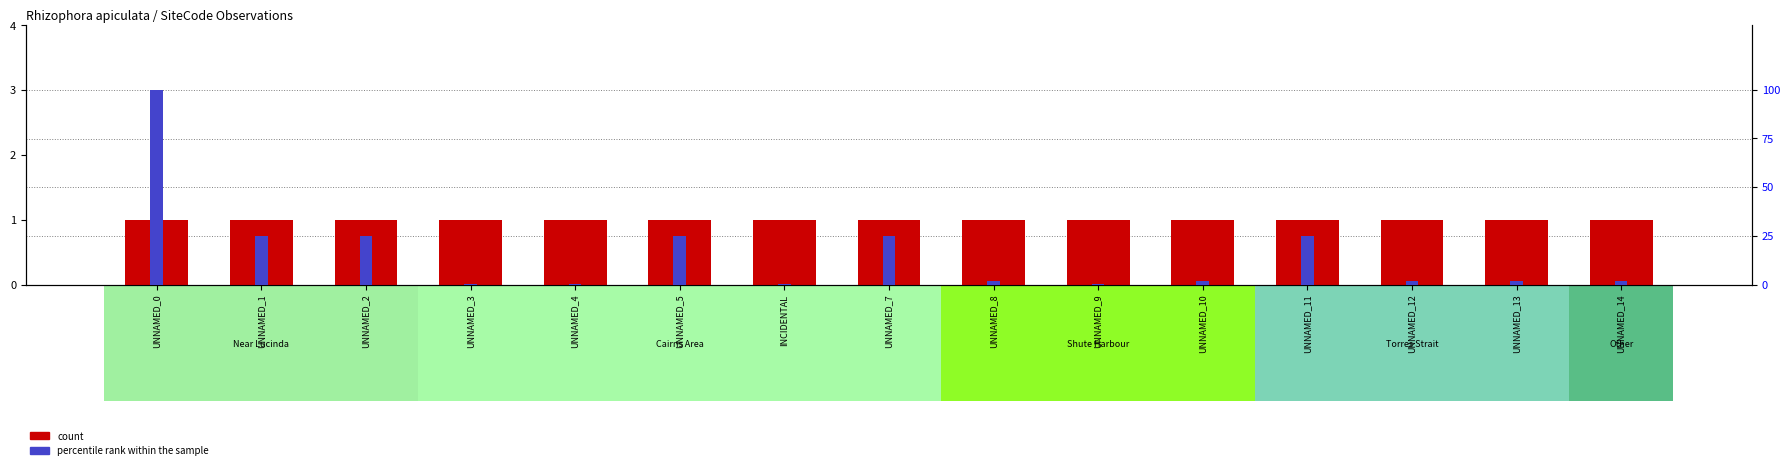

Which series has the largest total across all categories?

percentile rank within the sample